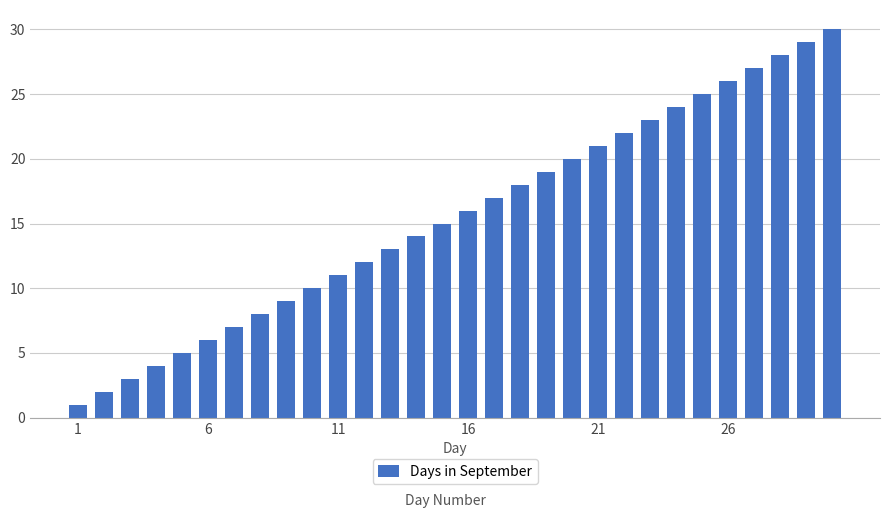

What is the difference between the maximum and minimum values?

29